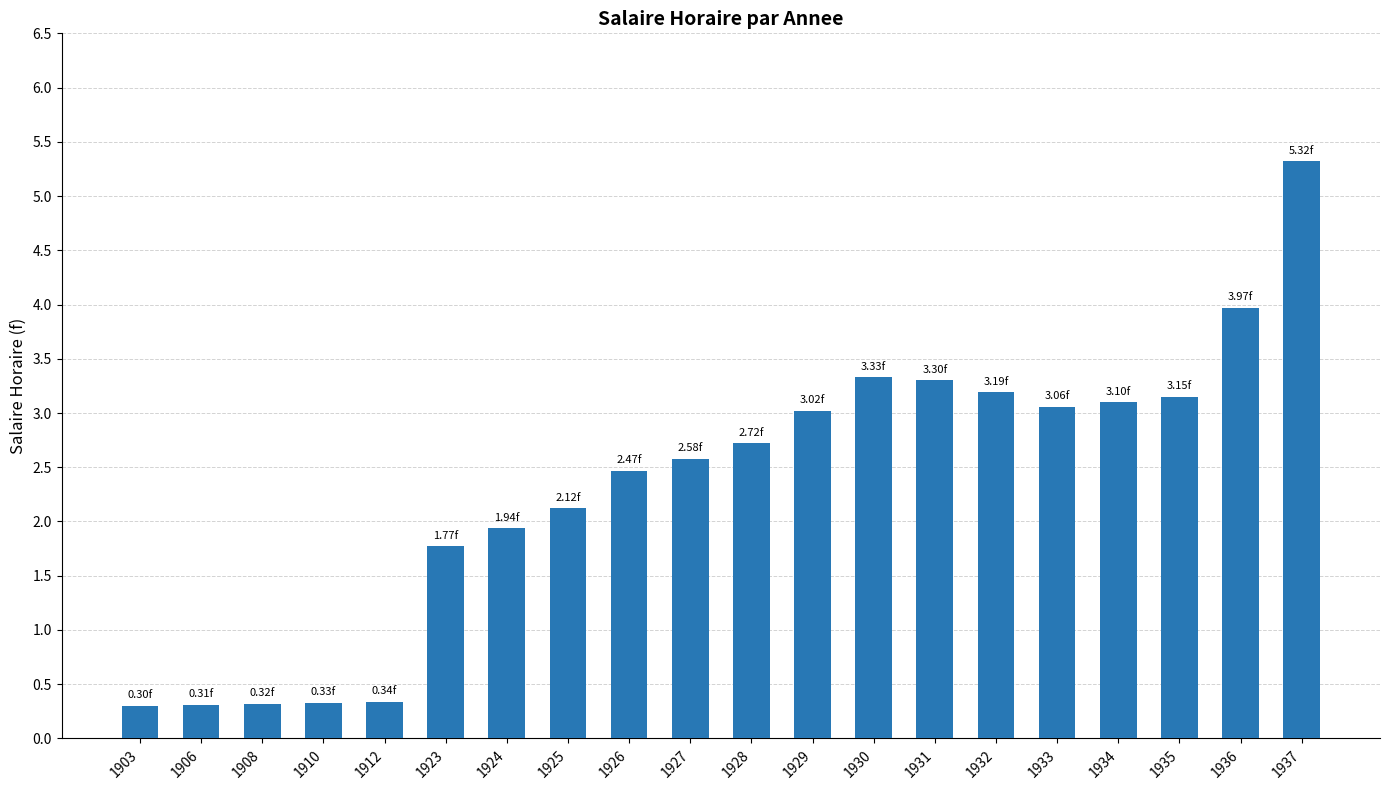

How many bars are there in total?

20